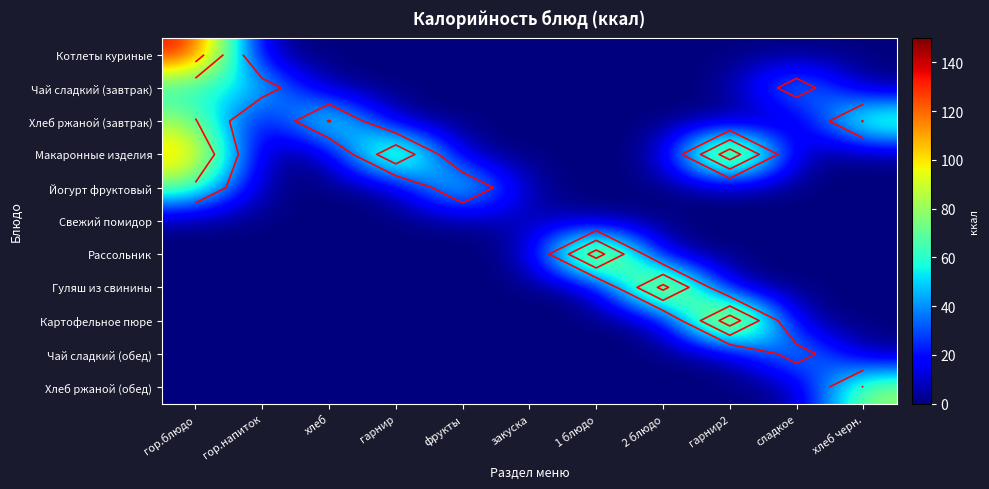

The Свежий помидор series shows 0 at фрукты. True or false?

True